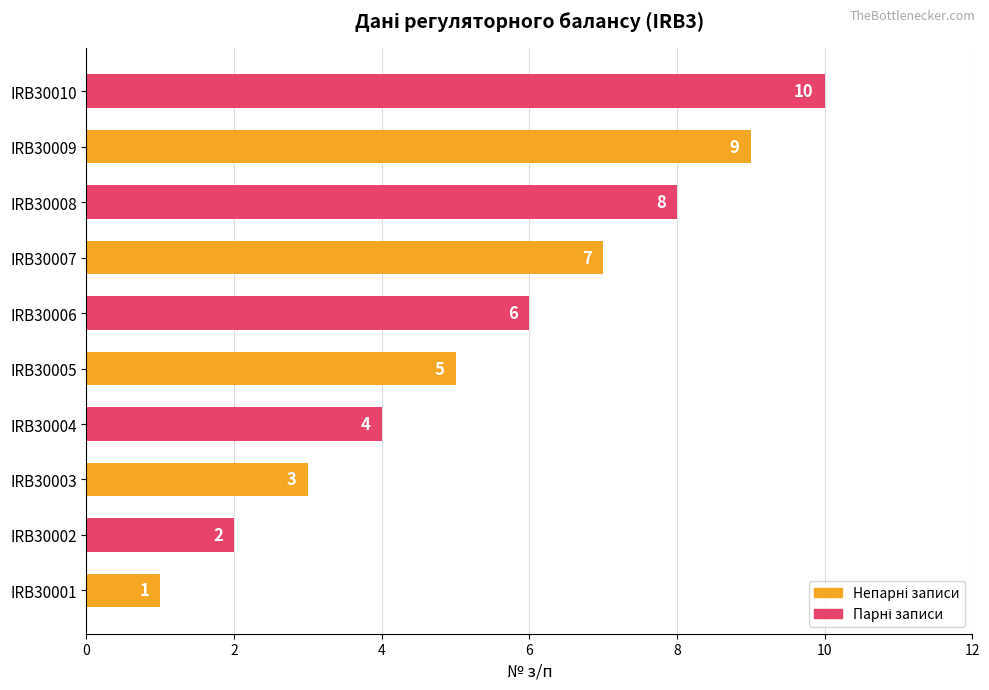

What is the average value?

6